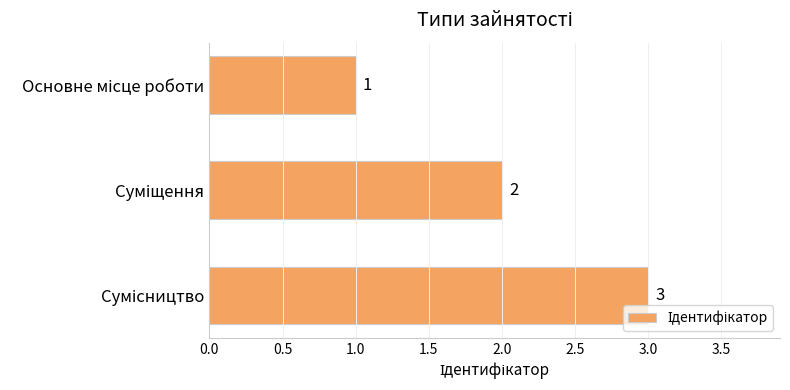

What is the sum of all values?

6